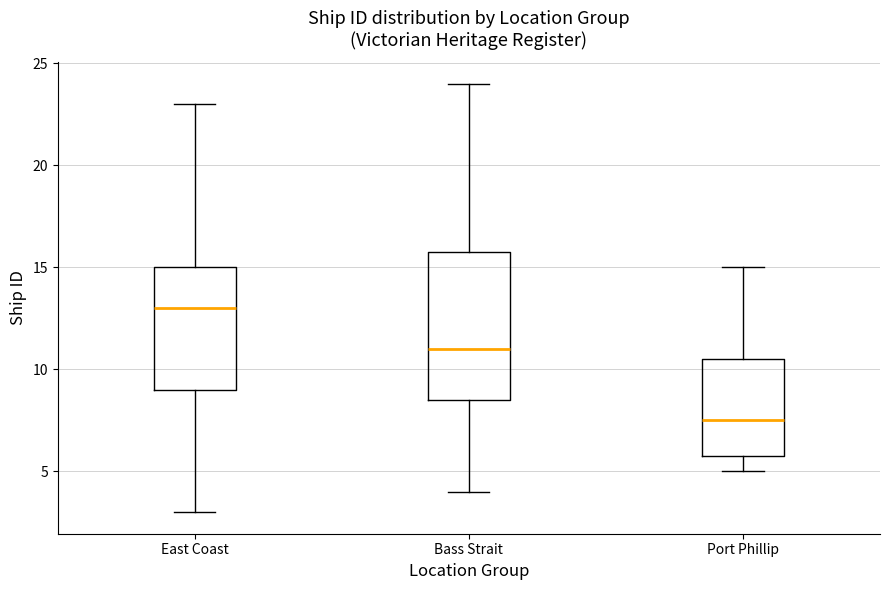

Where does the upper whisker of the box for Port Phillip end on the y-axis? The values are not printed on the chart, so give them approximately, as read against the axis.

15.0